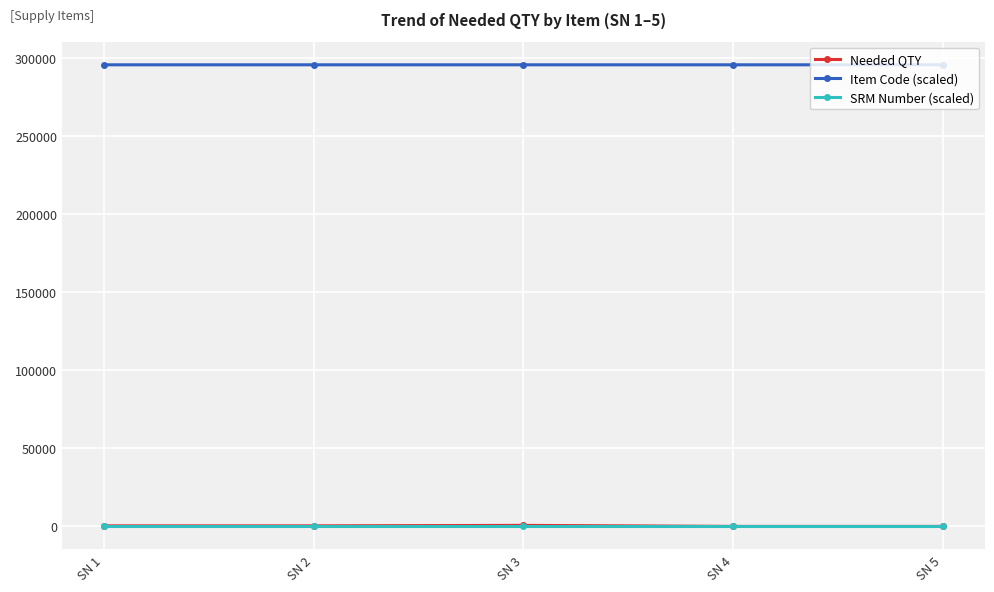

At how many categories does at least one series exceed 246557?

5